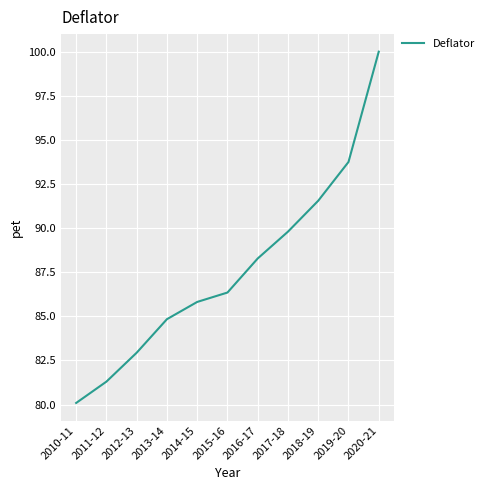

How many lines are shown in the chart?

1